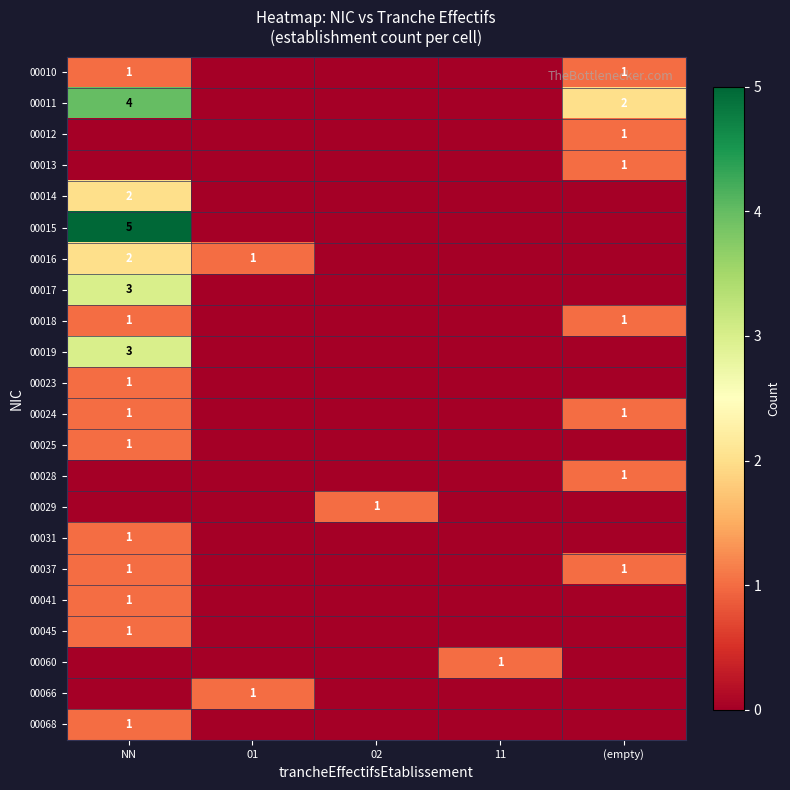

Count the number of categories in the chart.

5